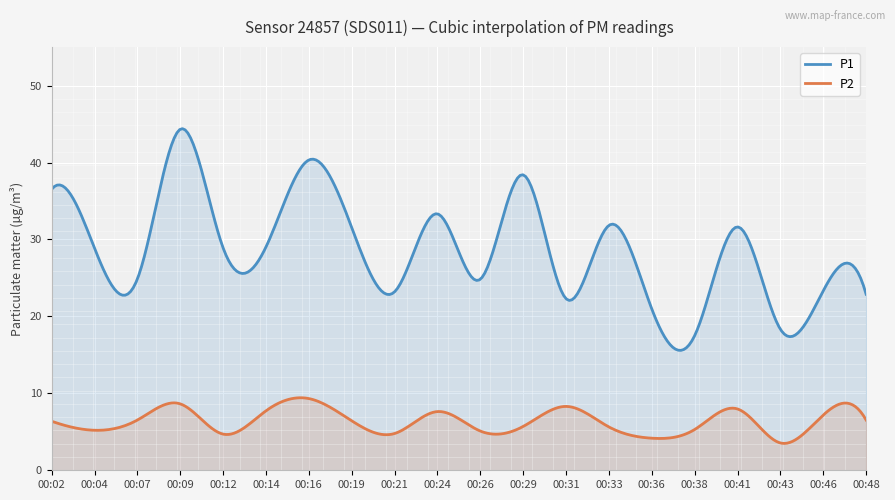

How many lines are shown in the chart?

2